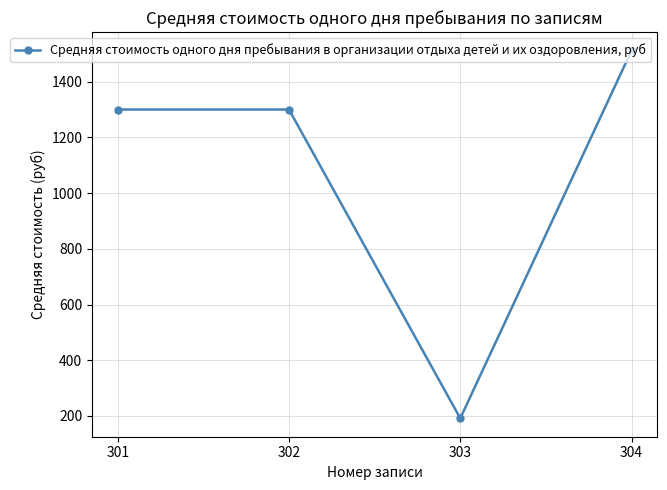

How many data points does each series have?

4